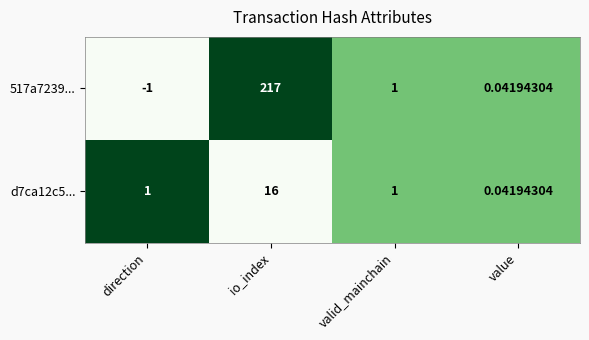

At which category is the sum across all series the highest?

io_index